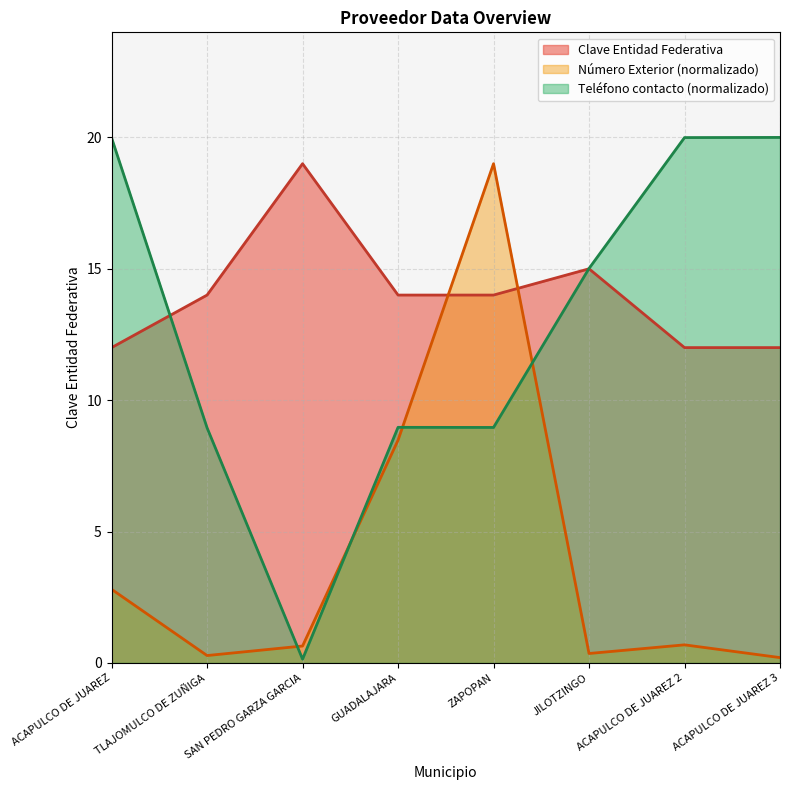

Does the chart have visible grid lines?

Yes